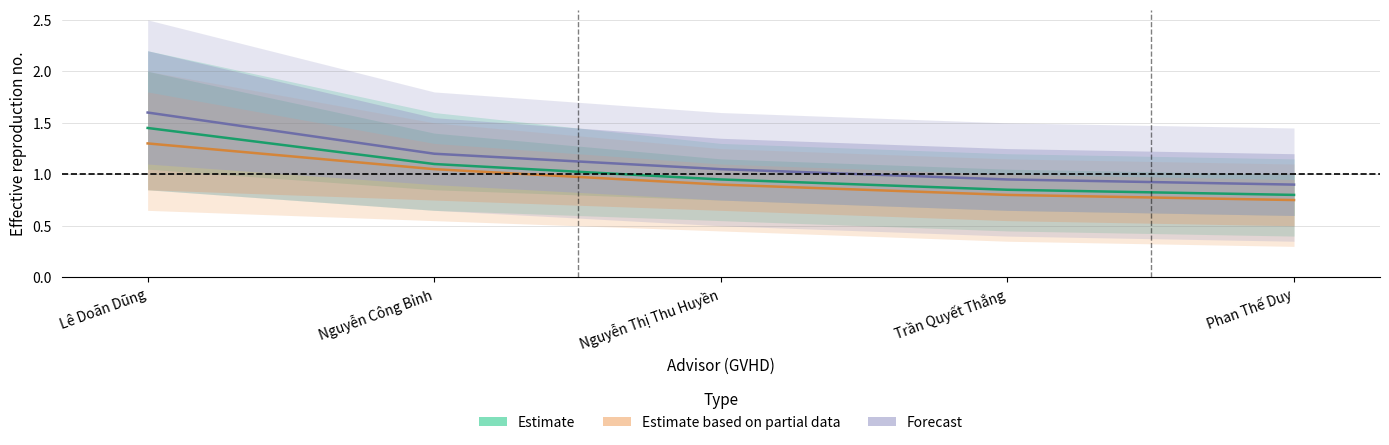

At Phan Thế Duy, list the series in order from largest to smallest.

Forecast, Estimate, Estimate based on partial data